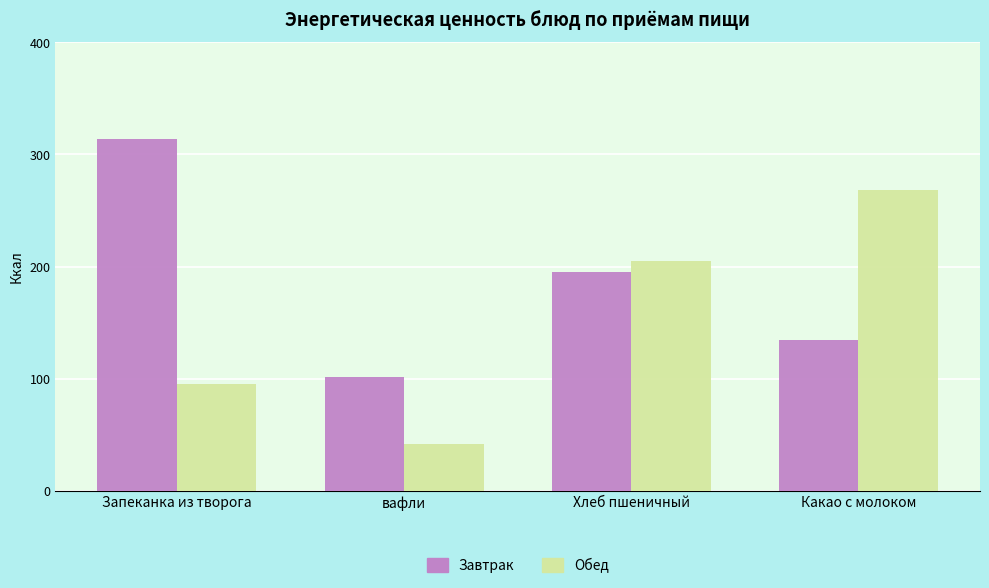

Reading left to right, transcribe all the data shown in this chart.

Завтрак: 313.5	101.5	195.0	135.0
Обед: 95.0	42.0	205.2	268.5